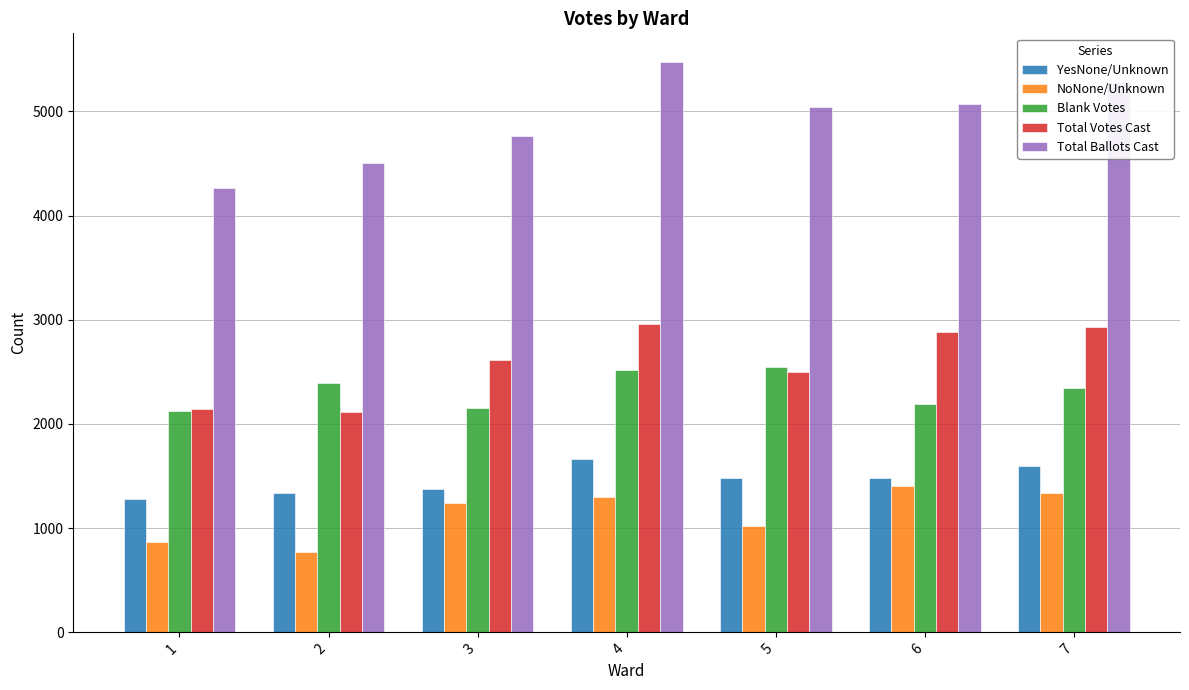

Which series has the largest range (max minus min)?

Total Ballots Cast